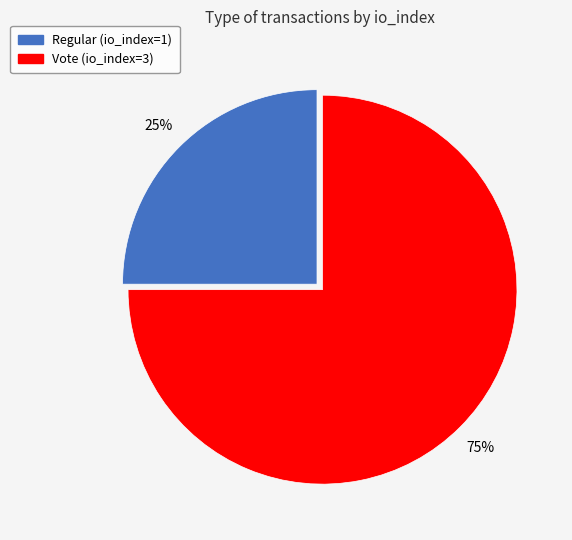

To the nearest percent, what is the difference between the Vote (io_index=3) and Regular (io_index=1) slice percentages?

50%